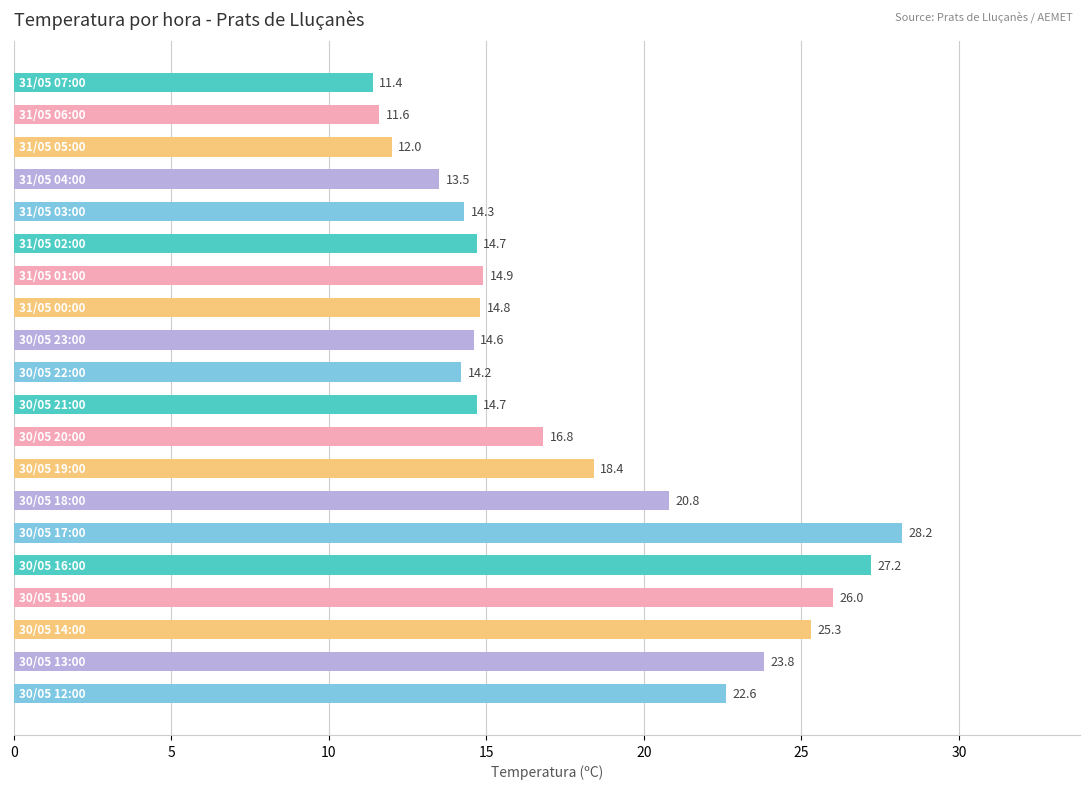

What is the label of the 20th bar from the top?

30/05 12:00